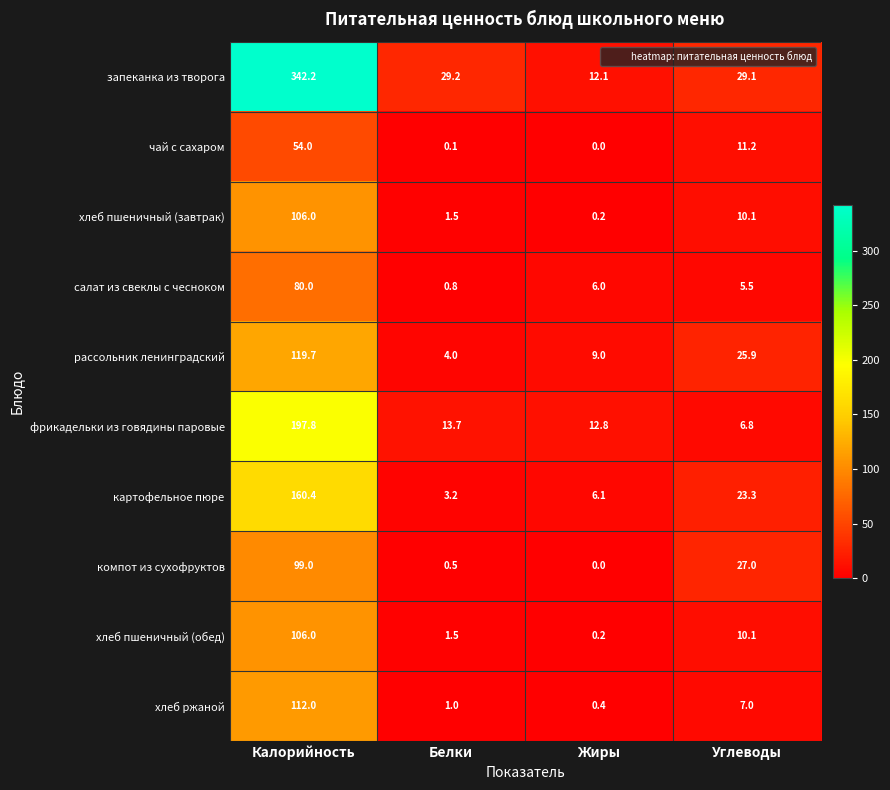

True or false: рассольник ленинградский has a value of 3.7 at Жиры.

False